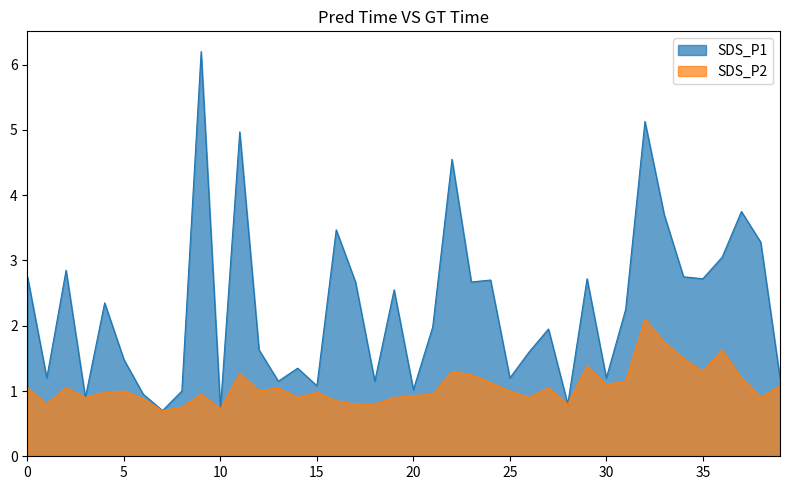

How many lines are shown in the chart?

2